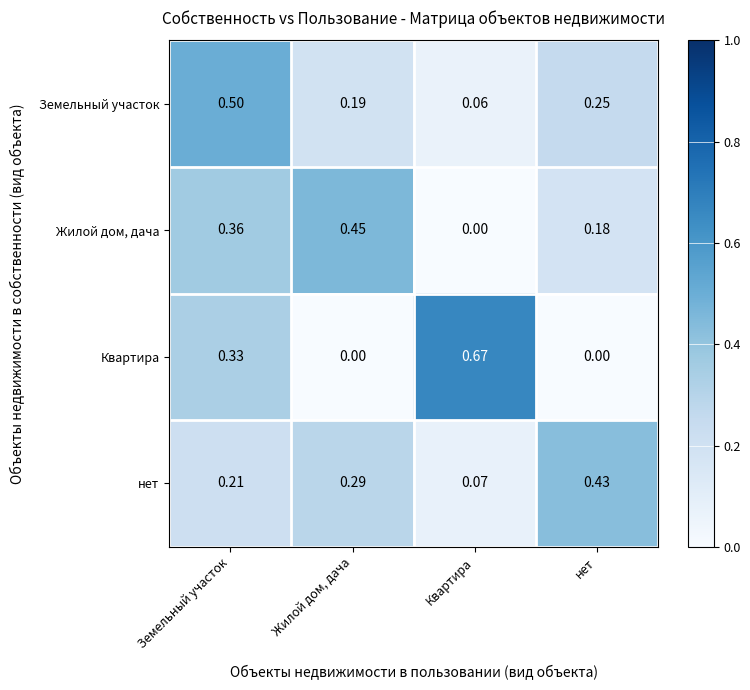

At which label is нет closest to 0?

Квартира